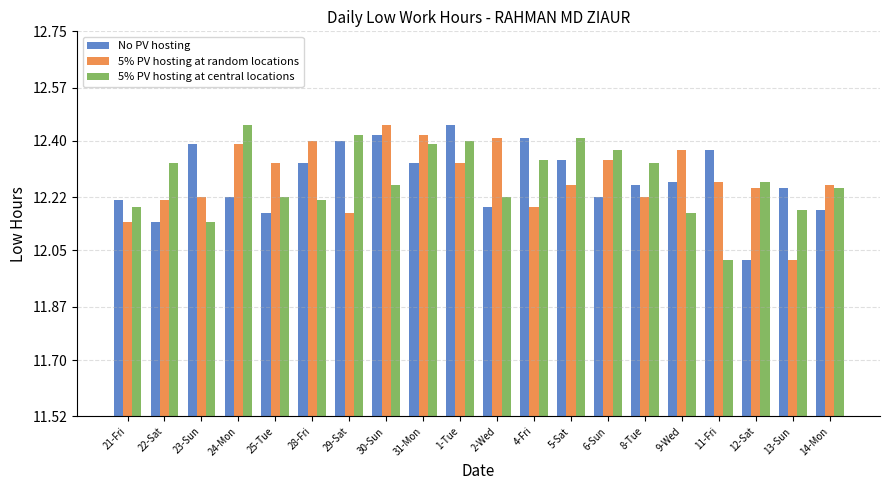

At which label does 5% PV hosting at central locations reach its minimum?

11-Fri